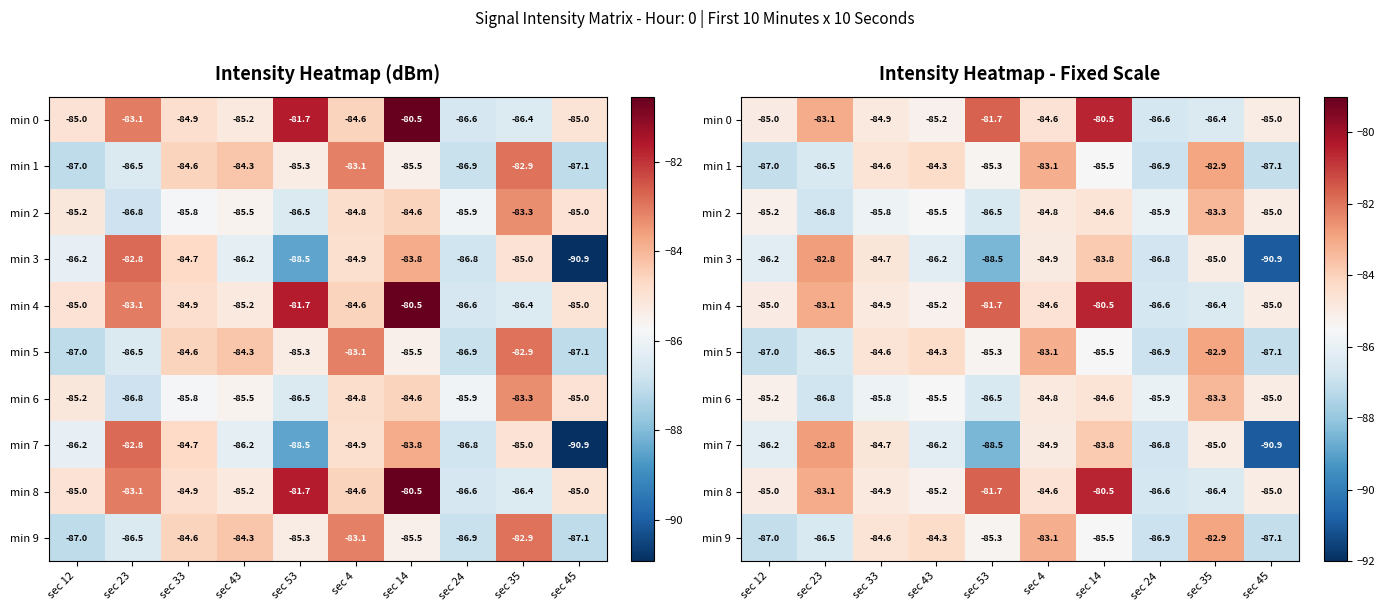

True or false: min 2 has a value of -147.6 at sec 53.

False